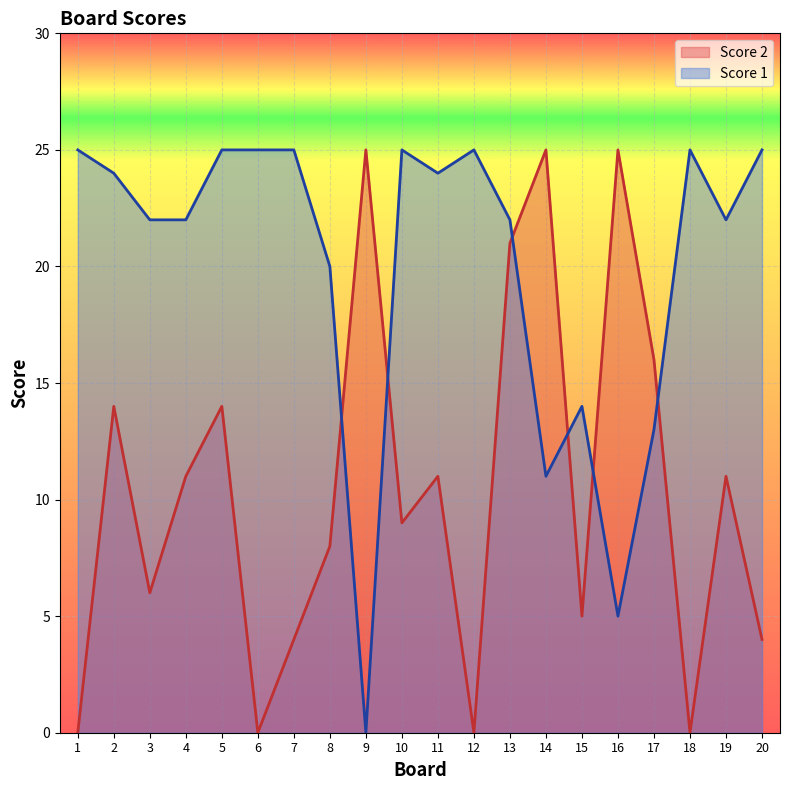

Which series changed the most between 11 and 17?

Score 1